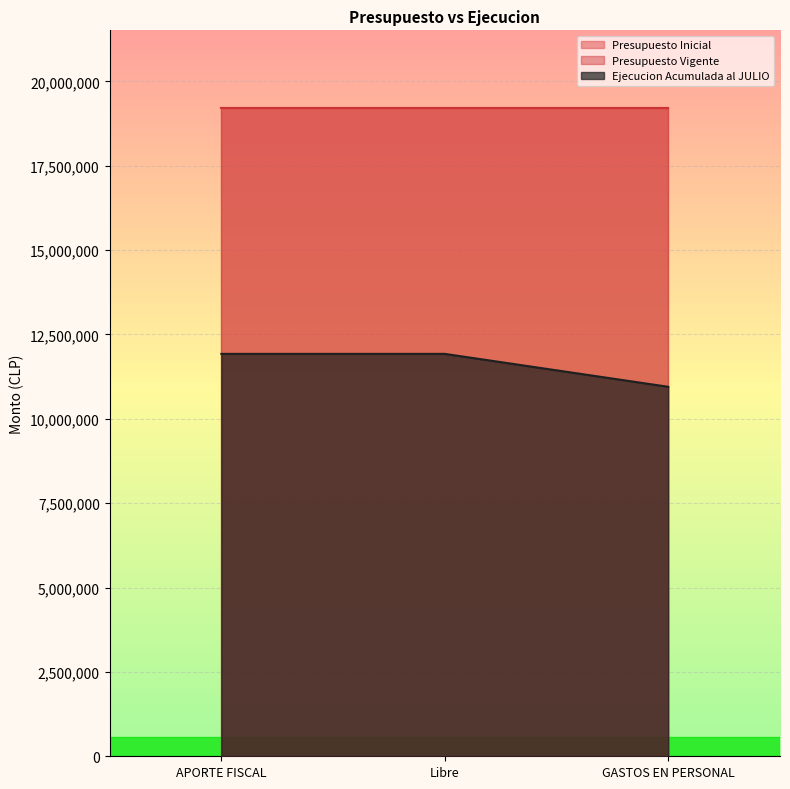

Which has a higher value, APORTE FISCAL or GASTOS EN PERSONAL?

APORTE FISCAL